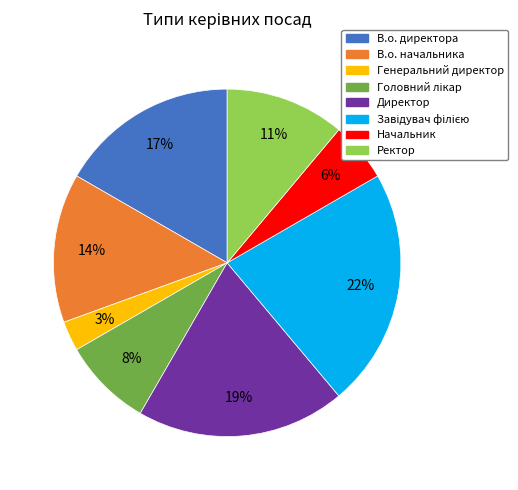

Count the number of slices in the pie.

8